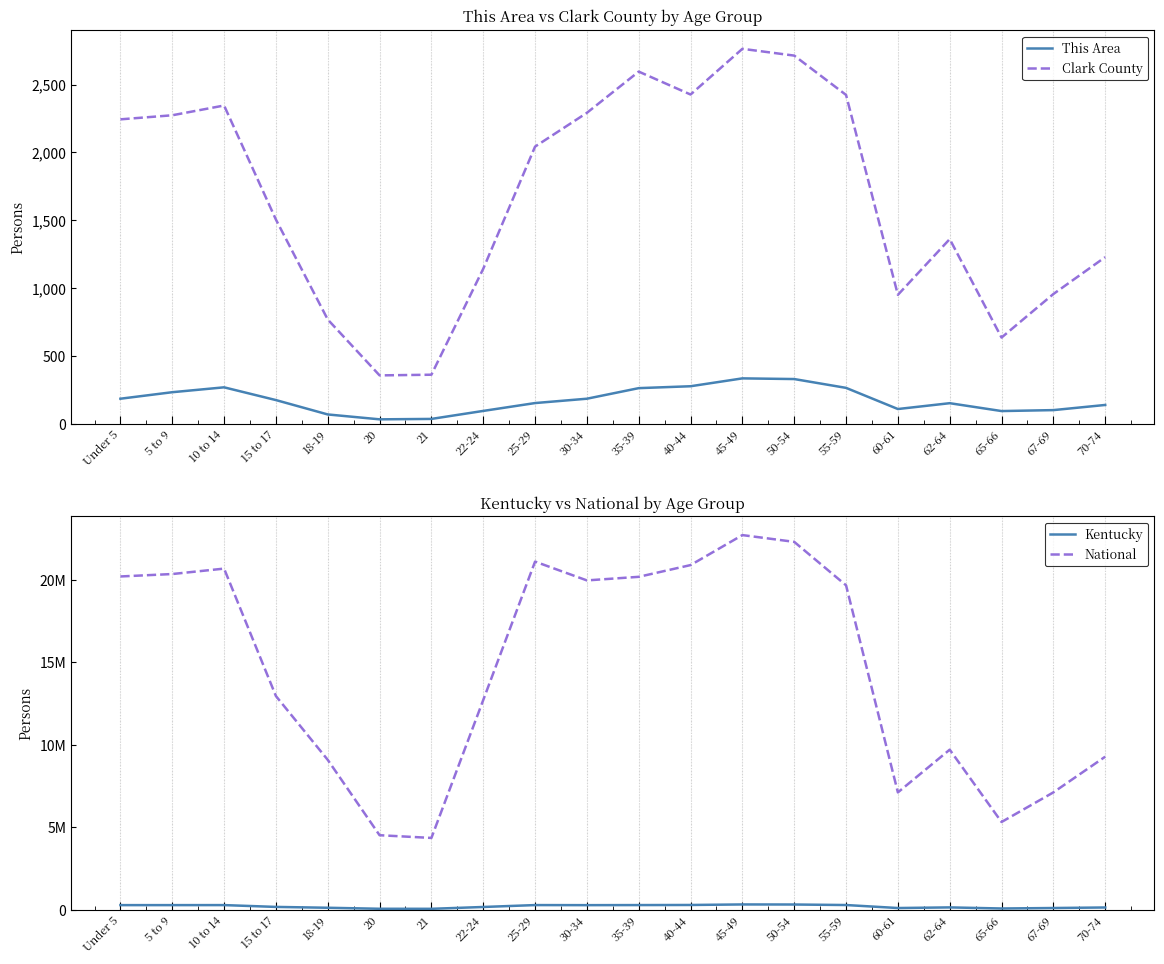

The This Area series shows 10 at 21. True or false?

False